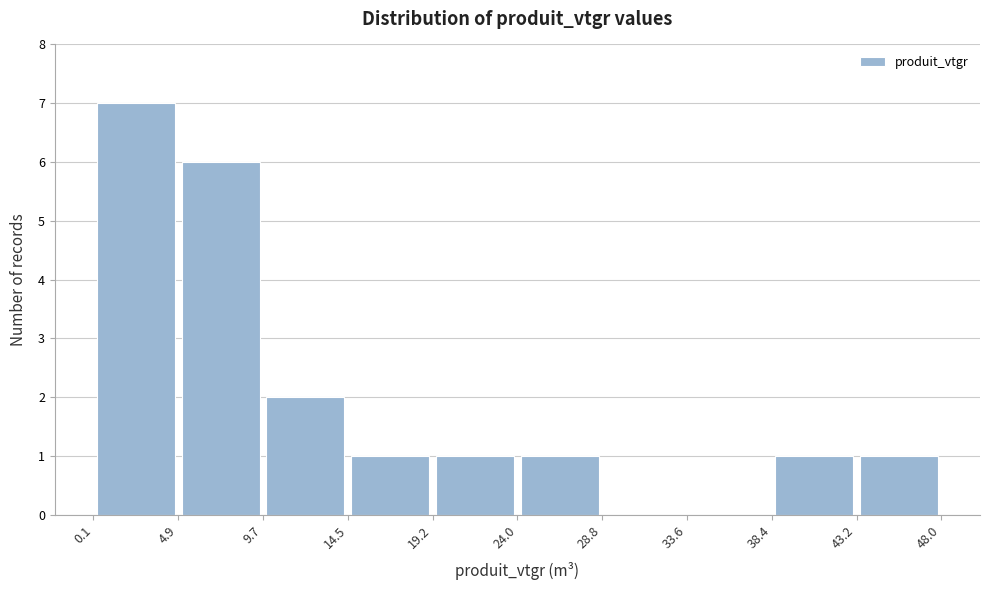

What is the height of the bar covering 43.2 to 48.0 on the x-axis? The values are not printed on the chart, so give them approximately, as read against the axis.

1